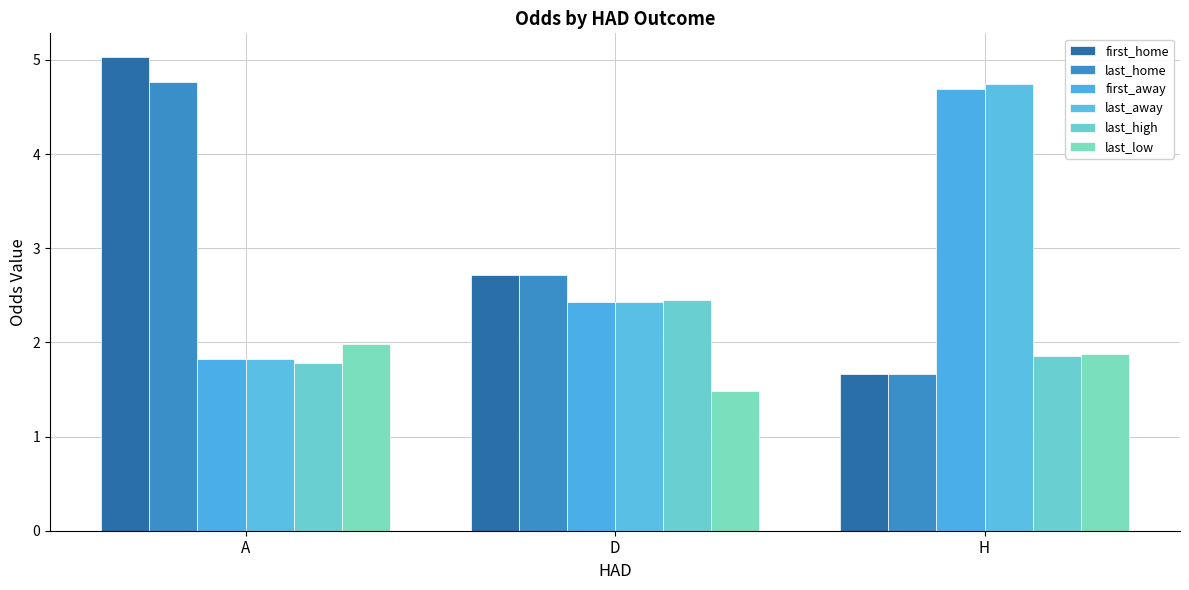

At A, list the series in order from smallest to largest.

last_high, first_away, last_away, last_low, last_home, first_home